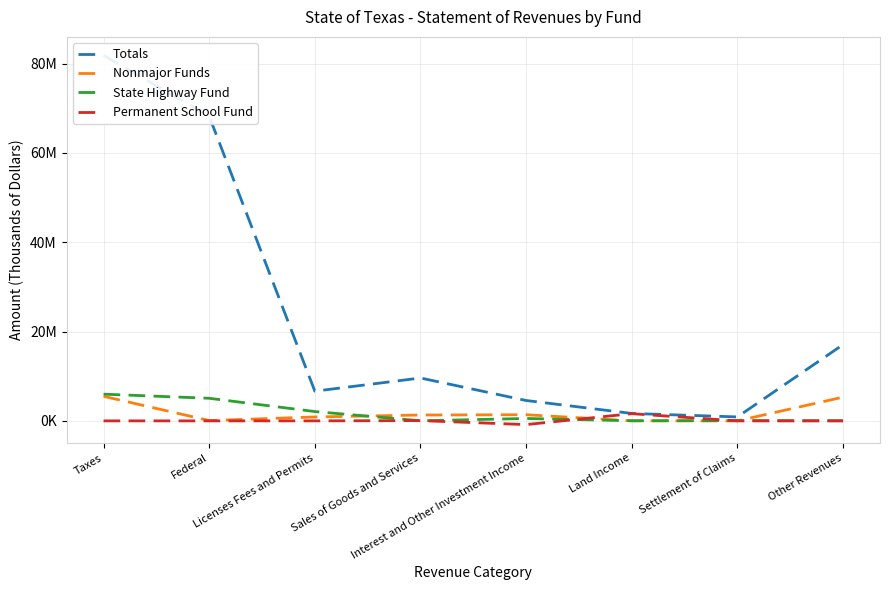

At which category is the sum across all series the highest?

Taxes